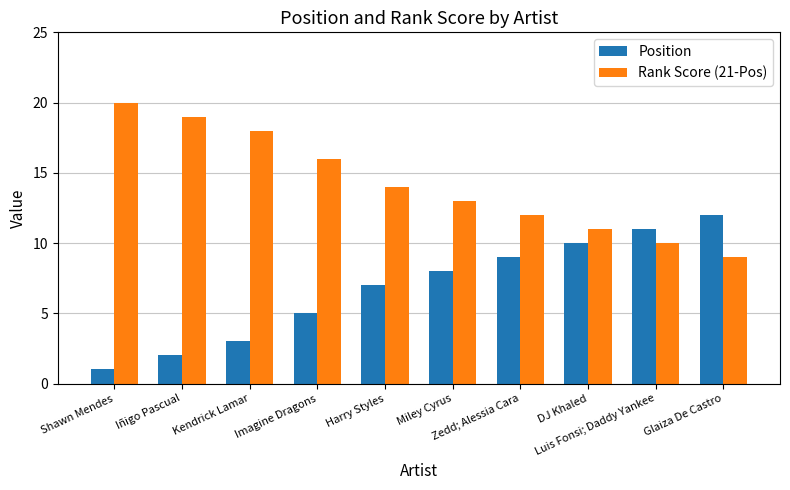

What is the label of the 10th bar from the left?

Glaiza De Castro